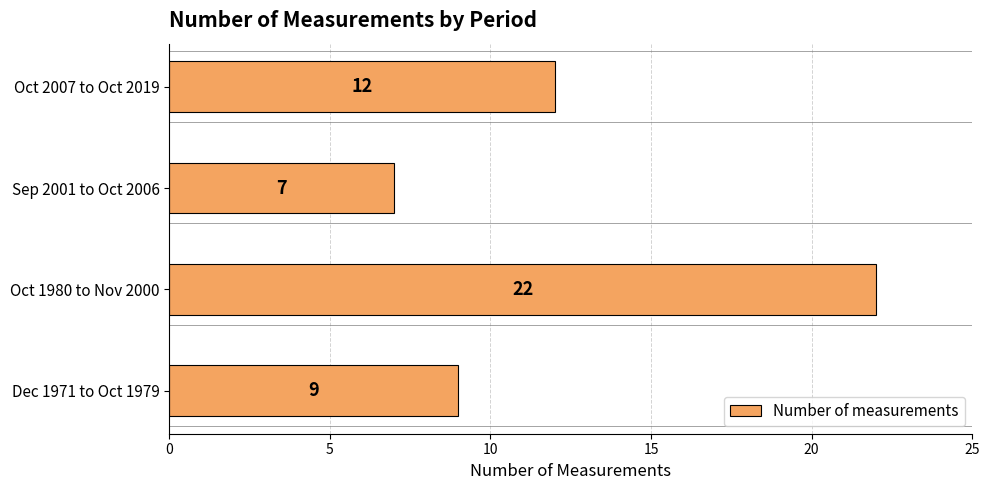

Rank the categories by value from highest to lowest.

Oct 1980 to Nov 2000, Oct 2007 to Oct 2019, Dec 1971 to Oct 1979, Sep 2001 to Oct 2006